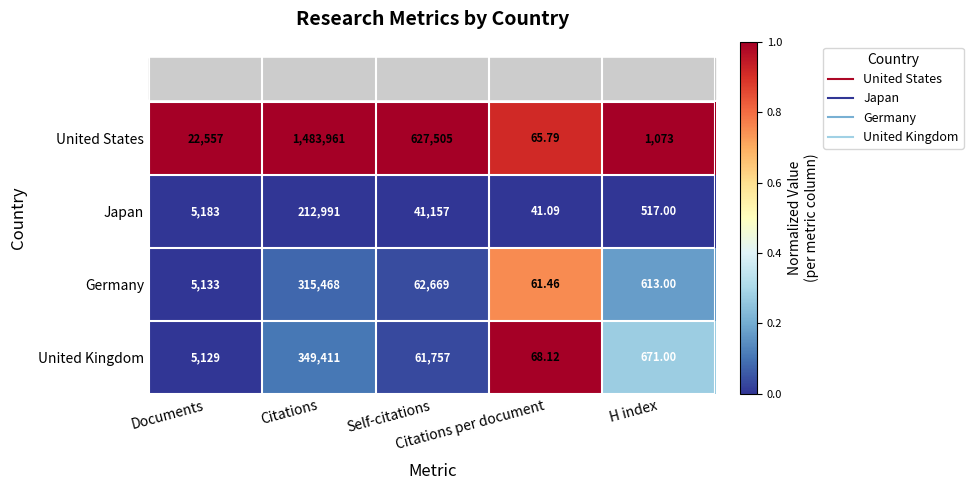

Which series has the largest total across all categories?

United States